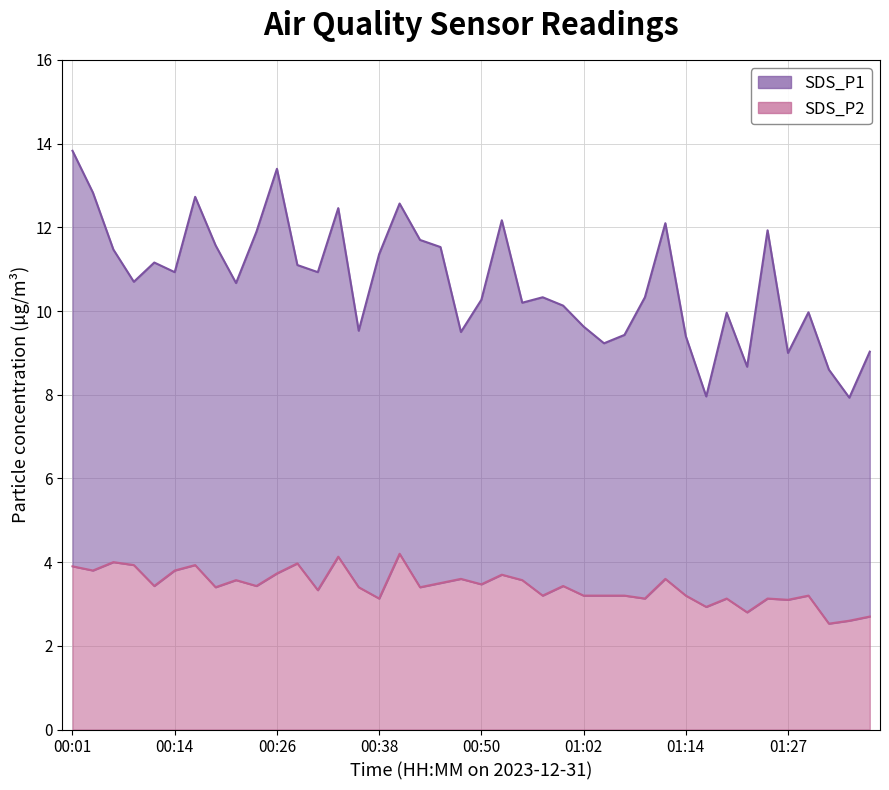

Rank the categories by value from highest to lowest.

00:40, 00:33, 00:06, 00:28, 00:09, 00:16, 00:01, 00:04, 00:14, 00:26, 00:53, 00:48, 01:12, 00:21, 00:55, 00:45, 00:50, 00:11, 00:23, 01:00, 00:18, 00:35, 00:43, 00:31, 00:57, 01:02, 01:05, 01:07, 01:14, 01:29, 00:38, 01:10, 01:19, 01:24, 01:27, 01:17, 01:22, 01:36, 01:34, 01:31